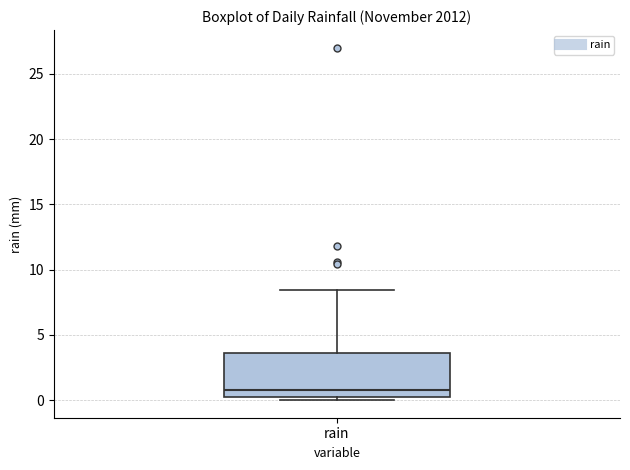

Transcribe this box plot: give where the median line is, the range the box spans, and where the two whiskers end, as read against the y-axis. The values are not printed on the chart, so give them approximately, as read against the axis.

median 1.0, box 0.0 to 3.5, whiskers 0.0 (just below the box's lower edge) to 8.5